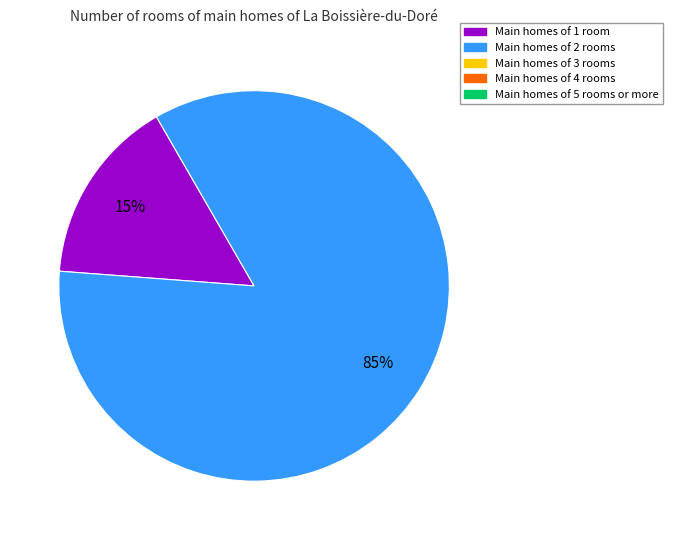

How many slices are in this pie chart?

2